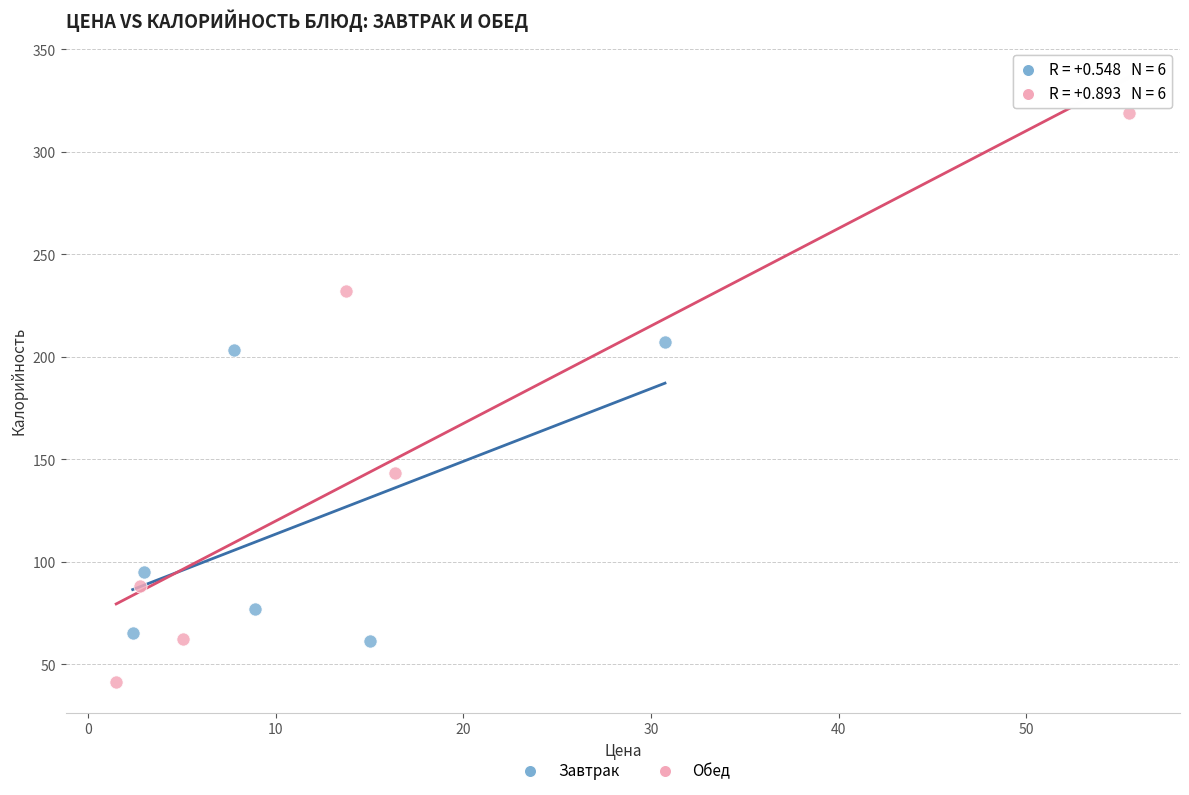

Which series reaches the maximum Y coordinate?

Обед